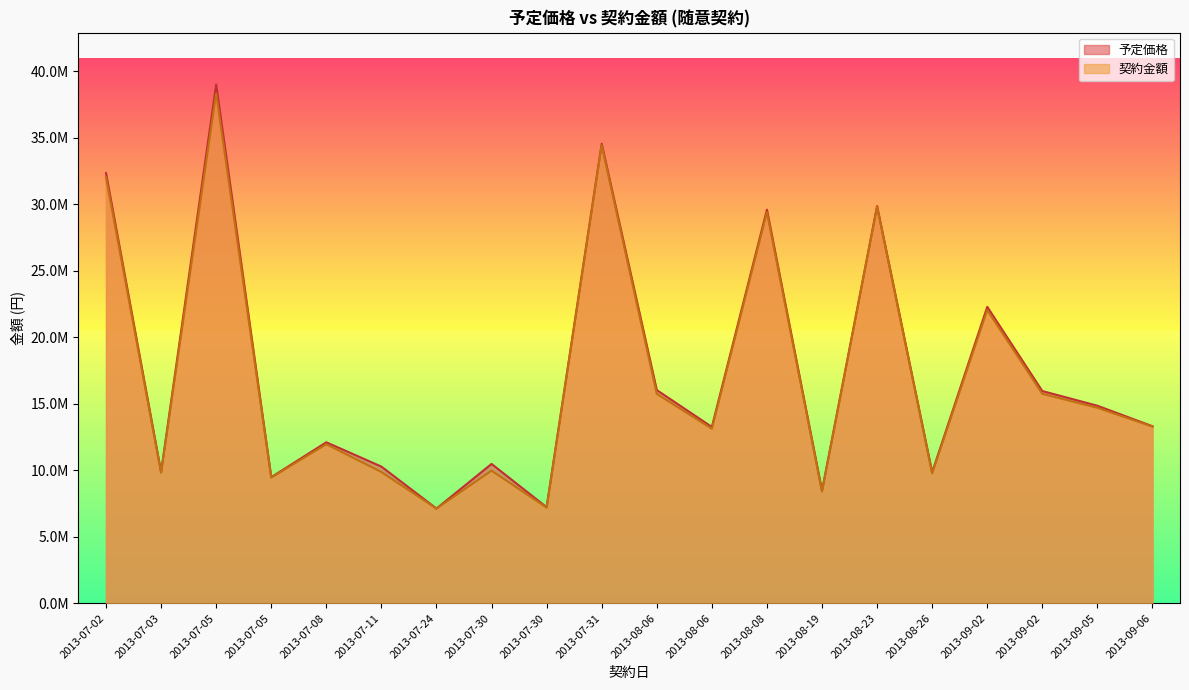

How many lines are shown in the chart?

2